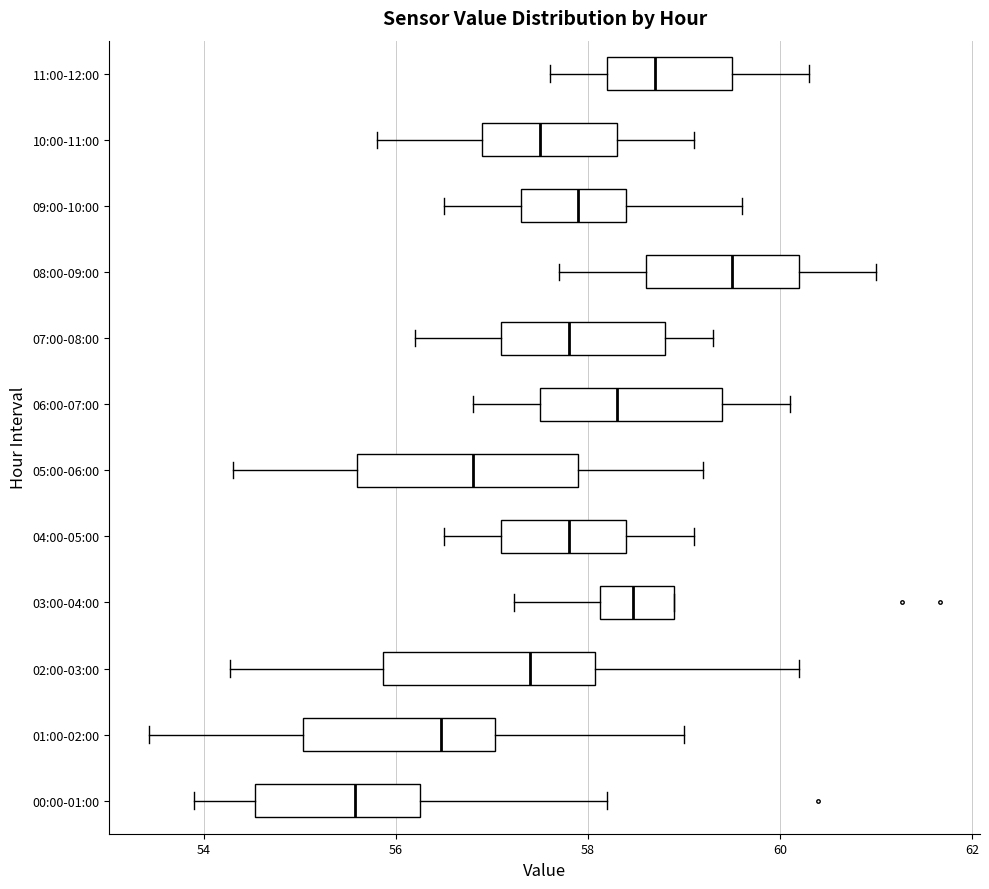

Reading bottom to top, transcribe this box plot: for each box, give where its median line is, the range the box spans, and where its two whiskers end, as read against the x-axis. The values are not printed on the chart, so give them approximately, as read against the axis.

00:00-01:00: median 55.6, box 54.6 to 56.2, whiskers 54.0 to 58.2
01:00-02:00: median 56.4, box 55.0 to 57.0, whiskers 53.4 to 59.0
02:00-03:00: median 57.4, box 55.8 to 58.0, whiskers 54.2 to 60.2
03:00-04:00: median 58.4, box 58.2 to 59.0, whiskers 57.2 to 59.0
04:00-05:00: median 57.8, box 57.2 to 58.4, whiskers 56.6 to 59.2
05:00-06:00: median 56.8, box 55.6 to 58.0, whiskers 54.4 to 59.2
06:00-07:00: median 58.4, box 57.6 to 59.4, whiskers 56.8 to 60.2
07:00-08:00: median 57.8, box 57.2 to 58.8, whiskers 56.2 to 59.4
08:00-09:00: median 59.6, box 58.6 to 60.2, whiskers 57.8 to 61.0
09:00-10:00: median 58.0, box 57.4 to 58.4, whiskers 56.6 to 59.6
10:00-11:00: median 57.6, box 57.0 to 58.4, whiskers 55.8 to 59.2
11:00-12:00: median 58.8, box 58.2 to 59.6, whiskers 57.6 to 60.4